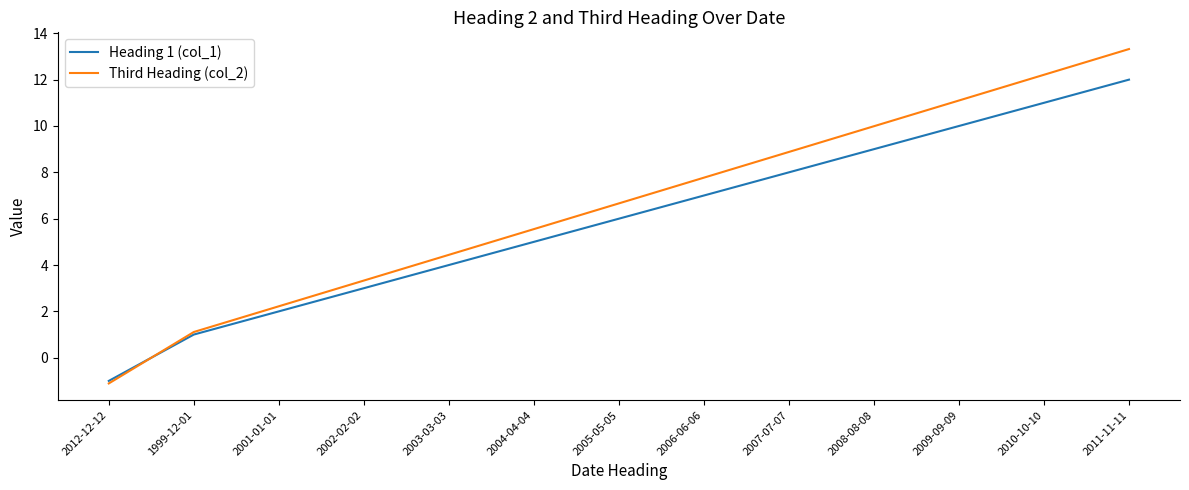

The Heading 1 (col_1) series shows 9.0 at 2008-08-08. True or false?

True